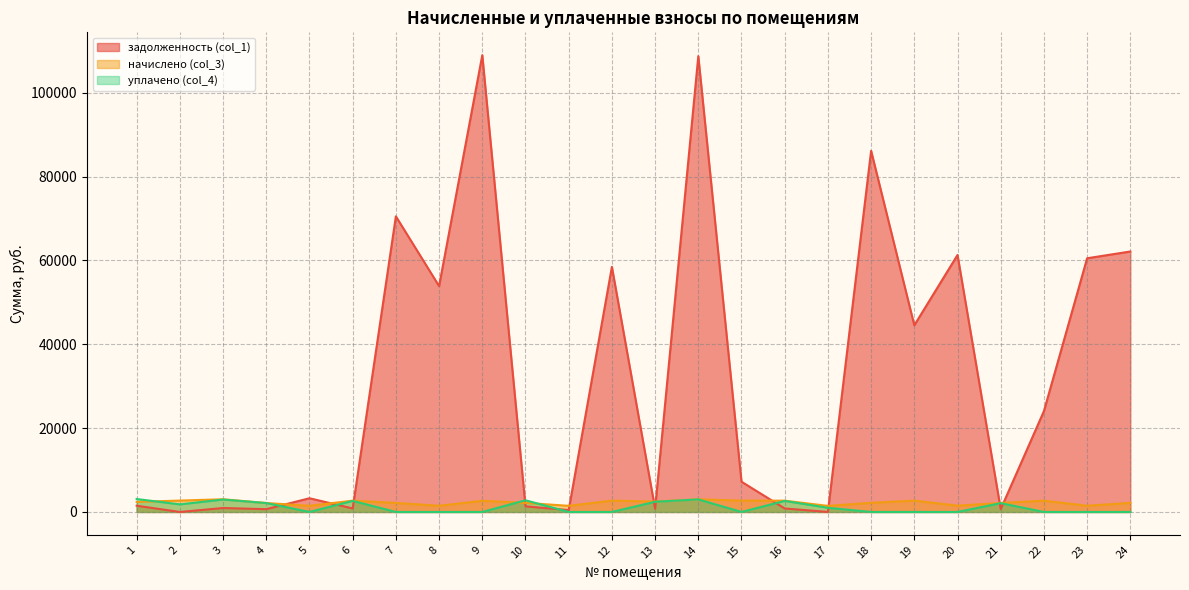

Which series has the largest total across all categories?

задолженность (col_1)